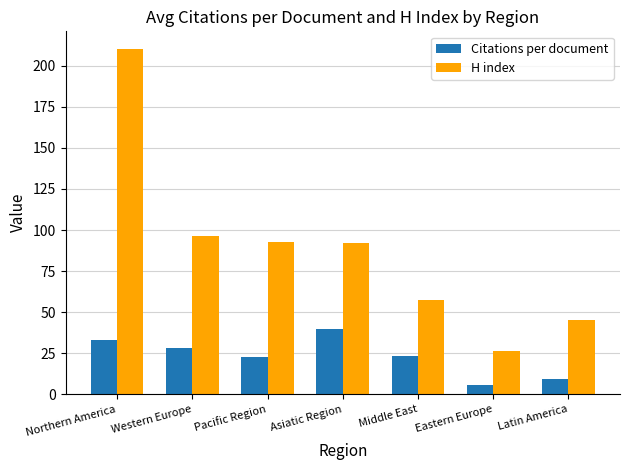

At how many categories does at least one series exceed 95?

2